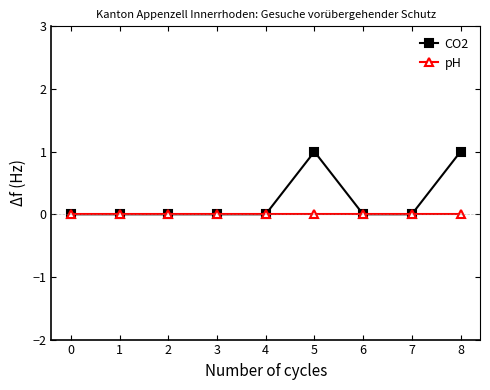

Which series has the widest spread of values?

CO2